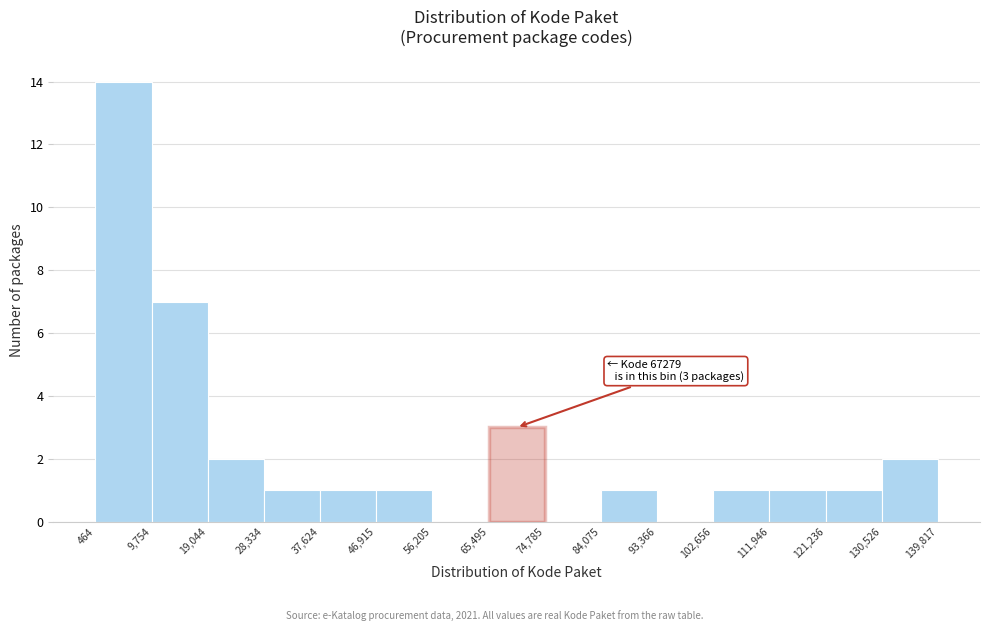

Over which range of the x-axis is the bar tallest?

464 to 9,754